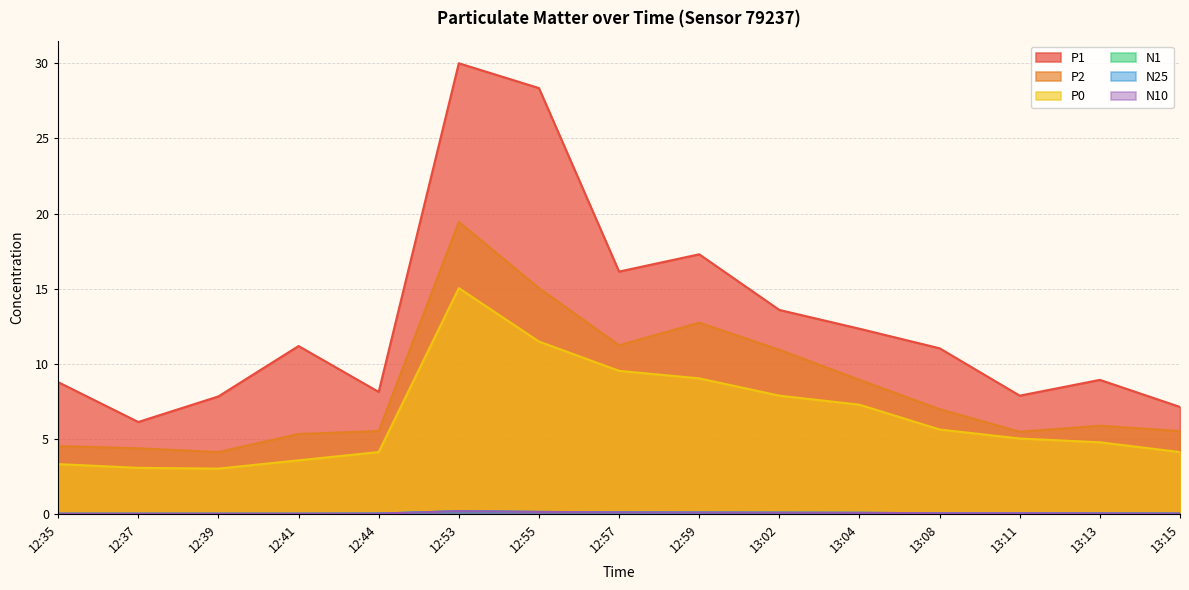

Which series has the largest total across all categories?

P1